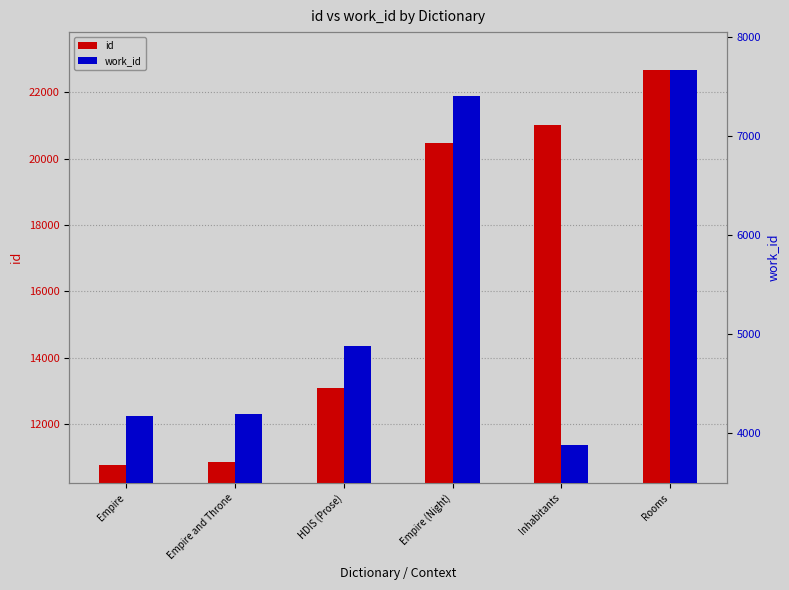

Where does the id series first go above 20478?

Inhabitants